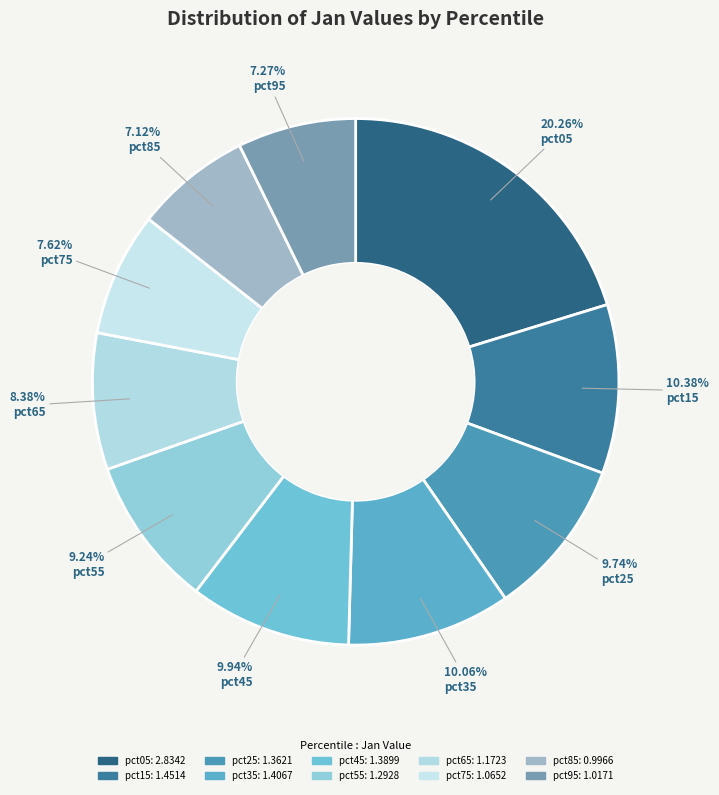

How much of the chart is everything except pct05?

79.7%